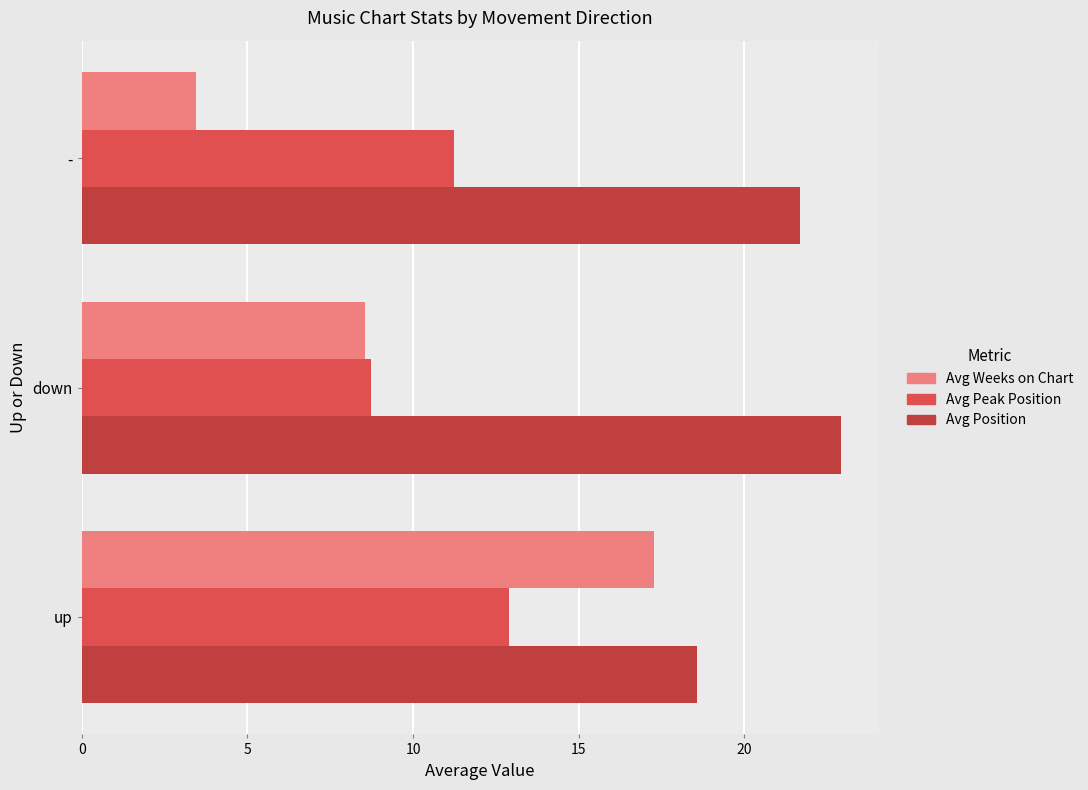

What is the value of the Avg Peak Position bar at the 2nd from the left?

8.7